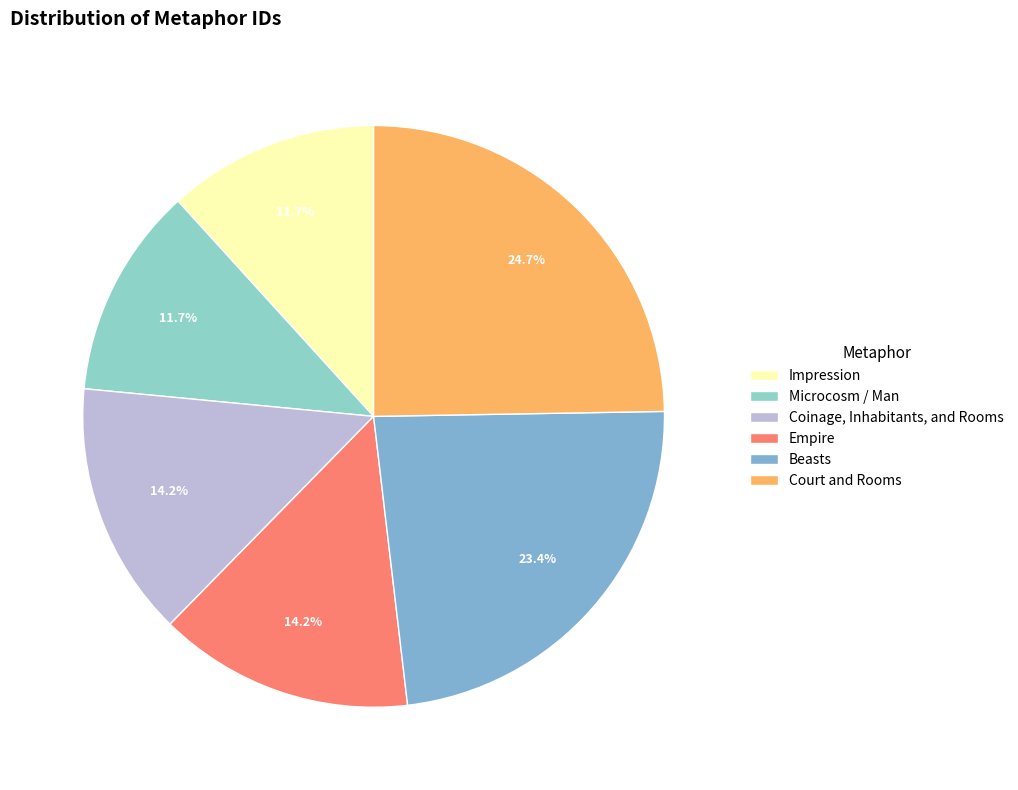

To the nearest percent, what is the difference between the Microcosm / Man and Beasts slice percentages?

12%